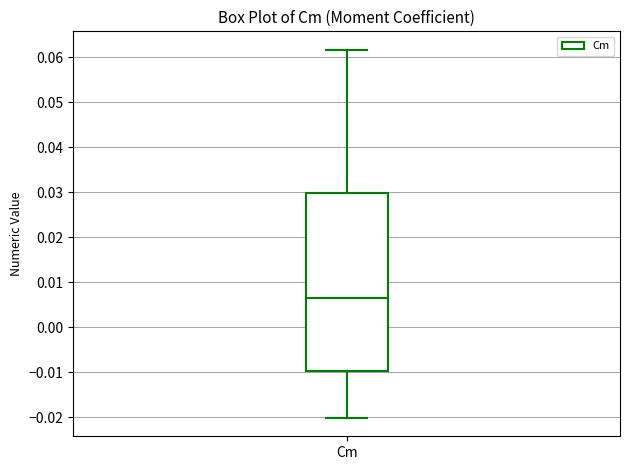

Read this box plot against the y-axis: the position of the median line, the range covered by the box, and the ends of both whiskers. The values are not printed on the chart, so give them approximately, as read against the axis.

median 0.007, box -0.010 to 0.030, whiskers -0.020 to 0.062